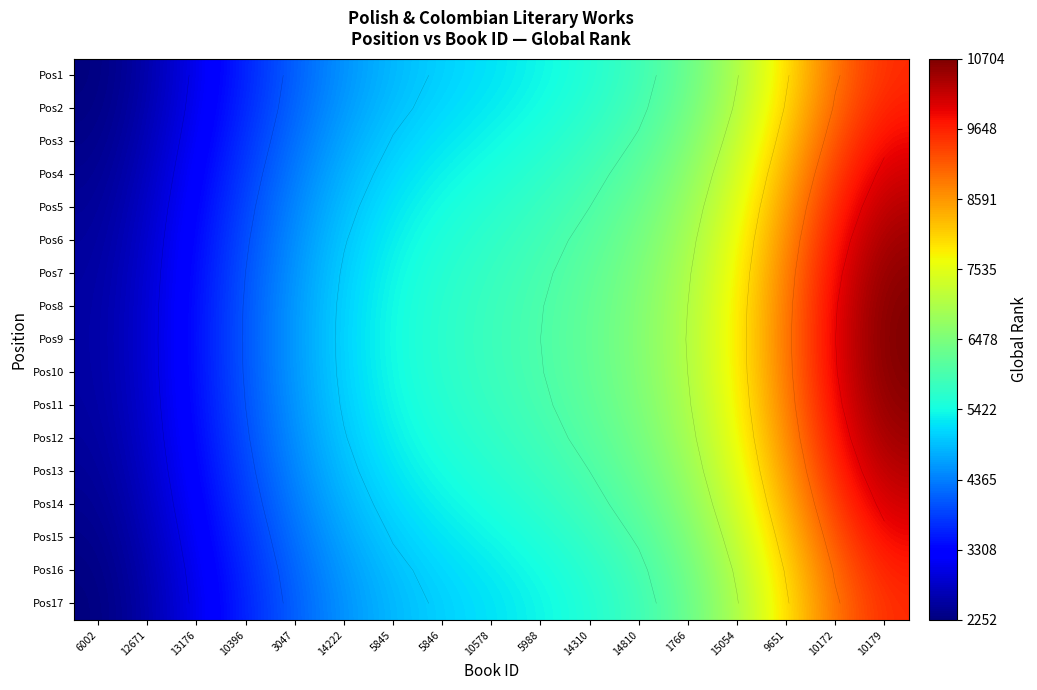

How many data points in Pos13 are less than 5604?

8